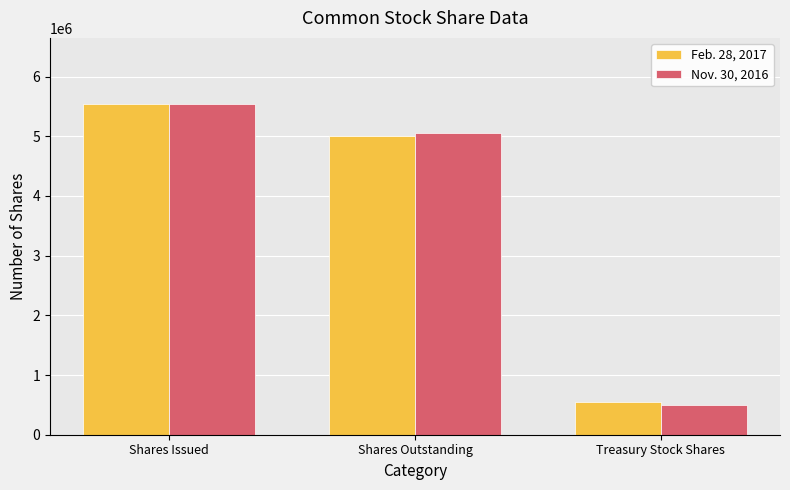

True or false: Nov. 30, 2016 has a value of 162381 at Treasury Stock Shares.

False